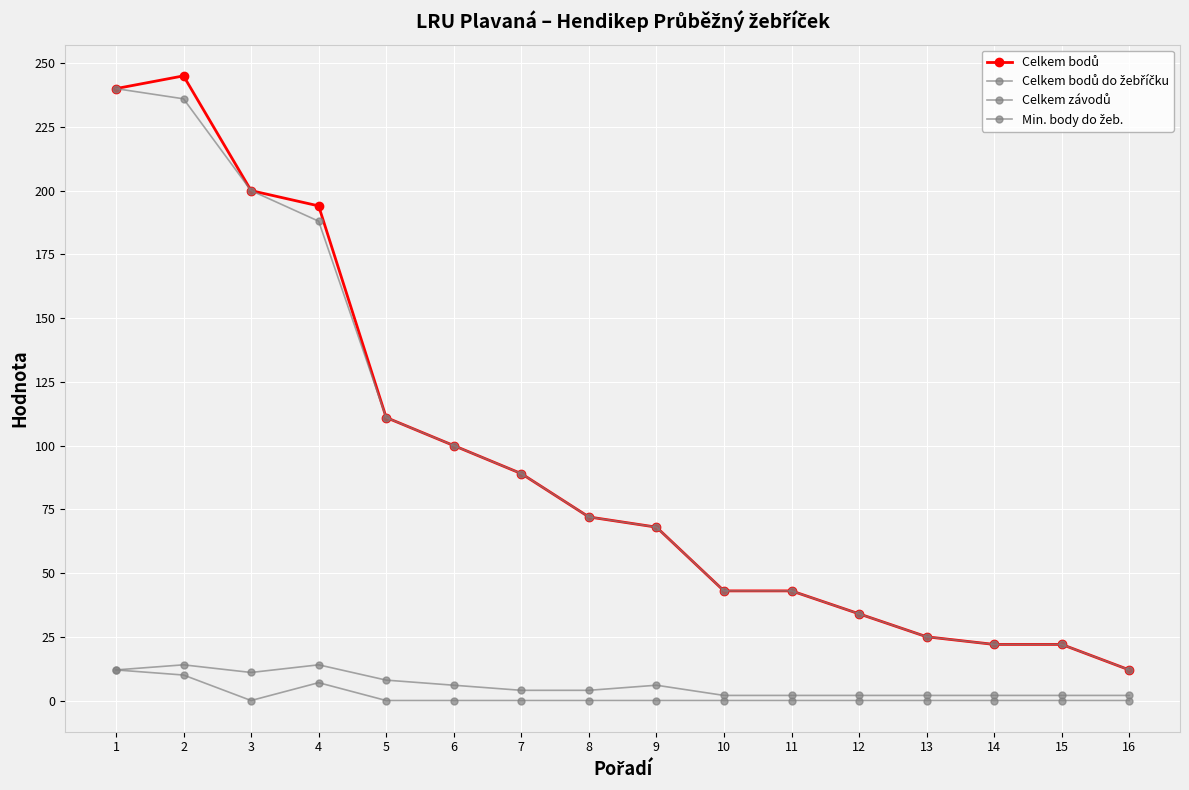

What is the value of the Celkem závodů point at the 14th from the left?

2